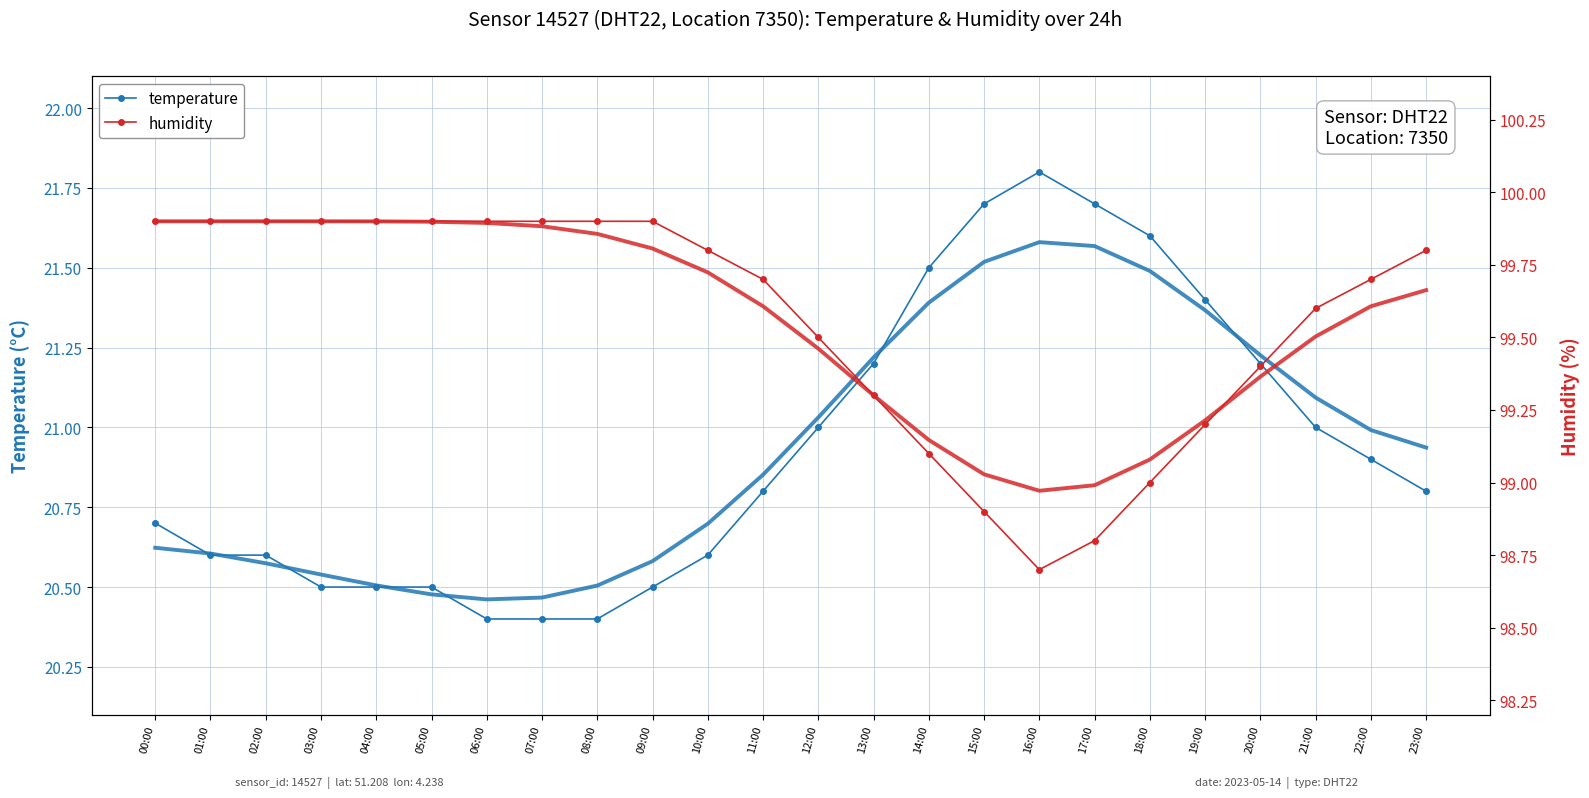

Which category has the lowest value in the temperature series?

06:00